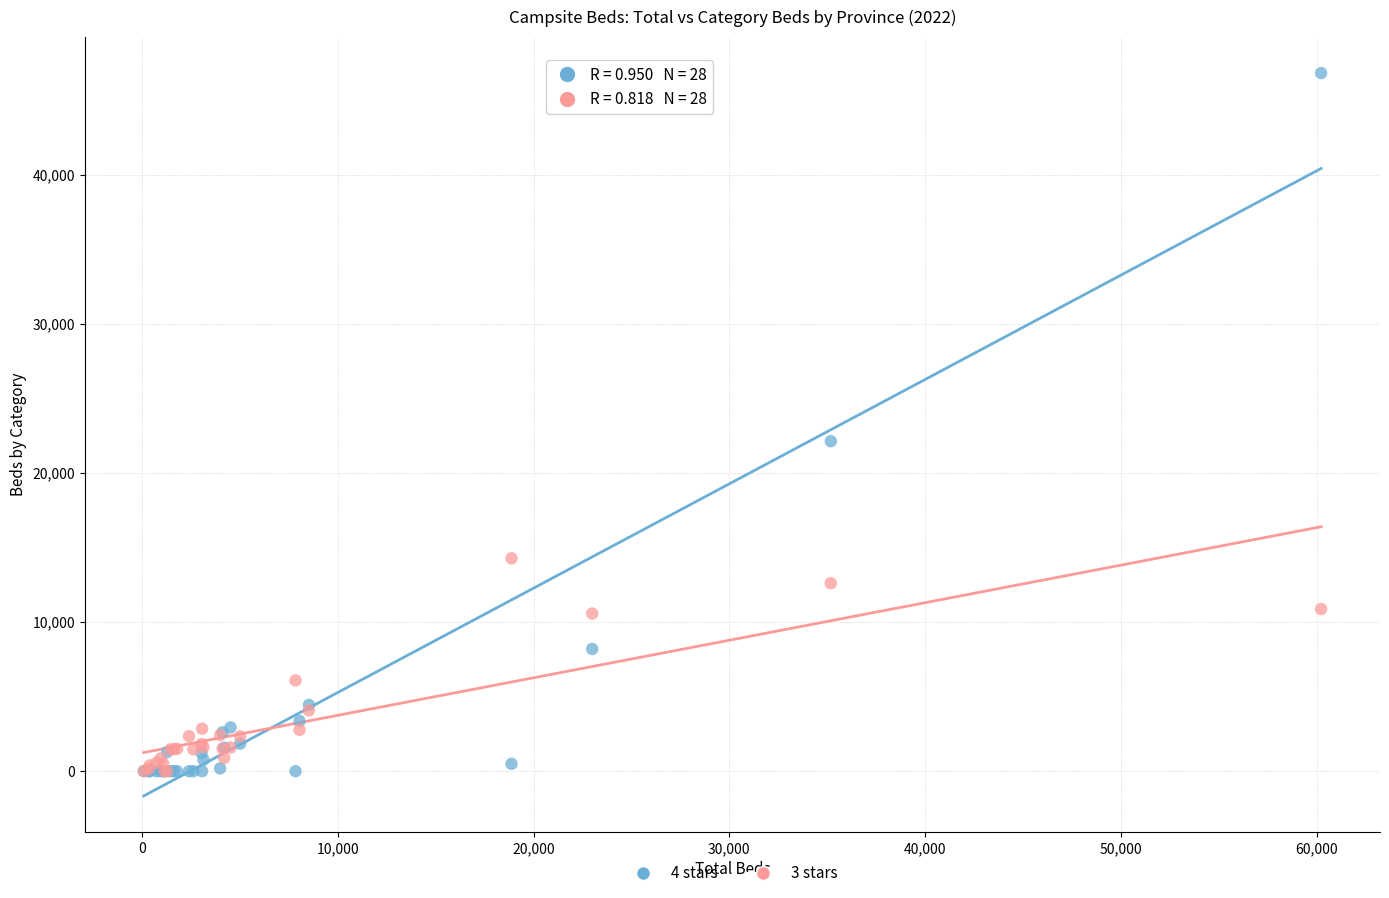

Across all series, what Y value is closest to 23400?

22122